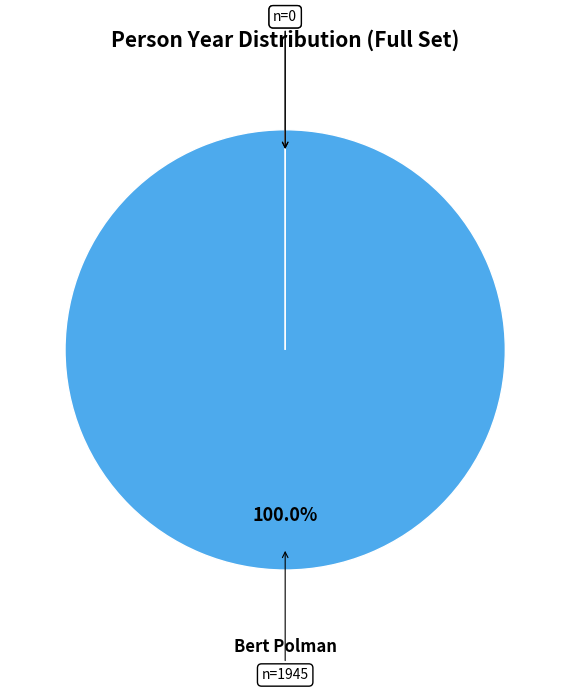

Is it true that Bert Polman is 100% of the pie?

True